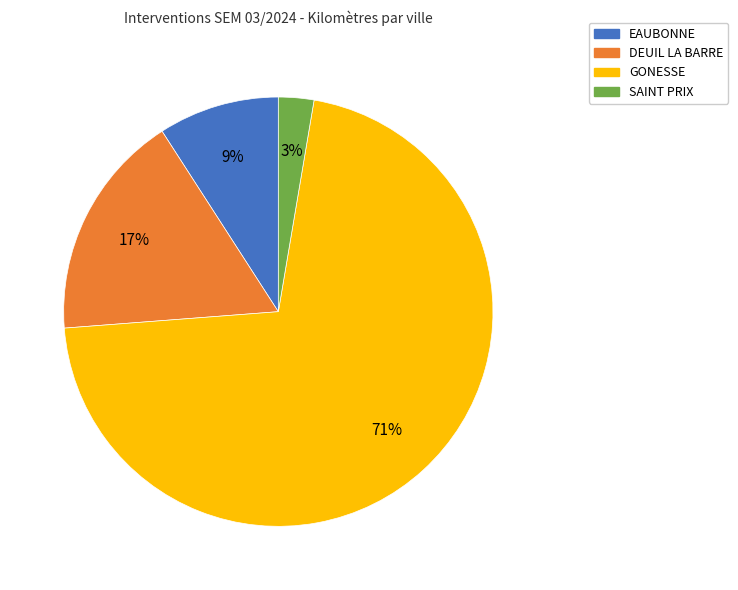

Rank the categories by value from lowest to highest.

SAINT PRIX, EAUBONNE, DEUIL LA BARRE, GONESSE